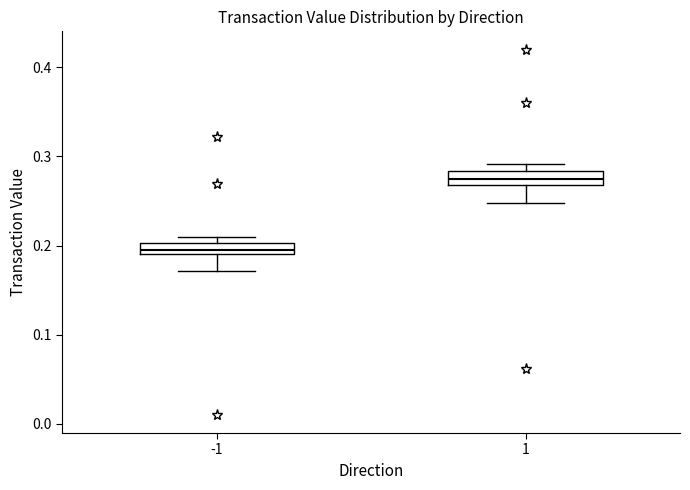

Where is the upper edge of the box at x = -1 on the y-axis? The values are not printed on the chart, so give them approximately, as read against the axis.

0.20